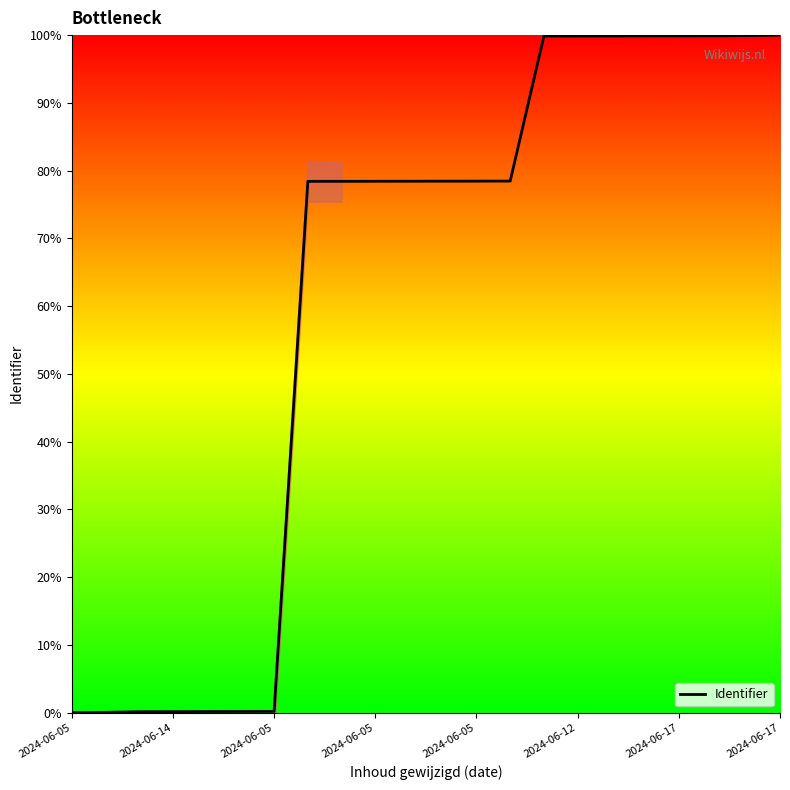

What is the maximum value shown in the chart?

100.0